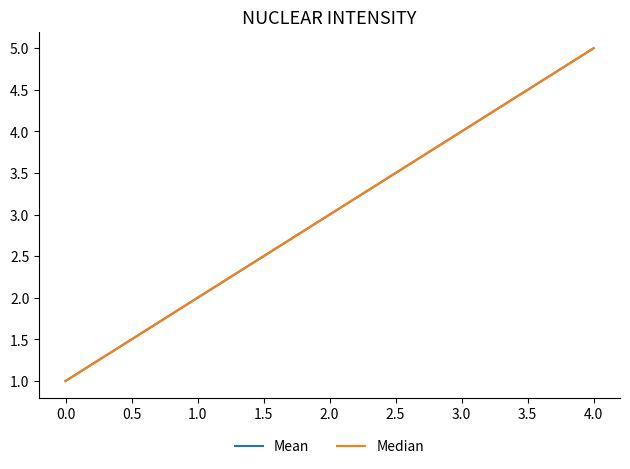

What is the sum of all Median values?

15